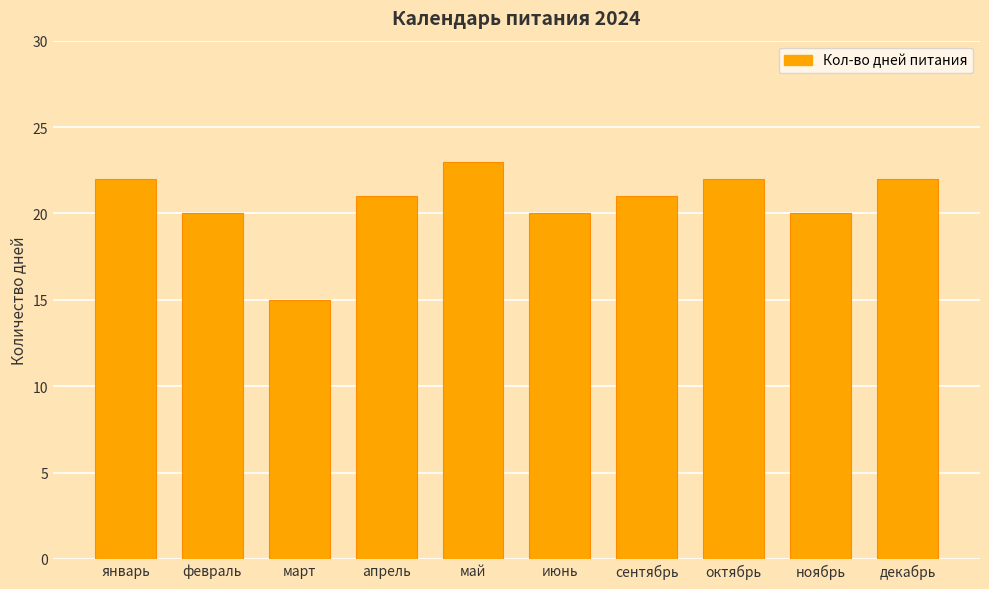

Is it true that the value at февраль is 7?

False